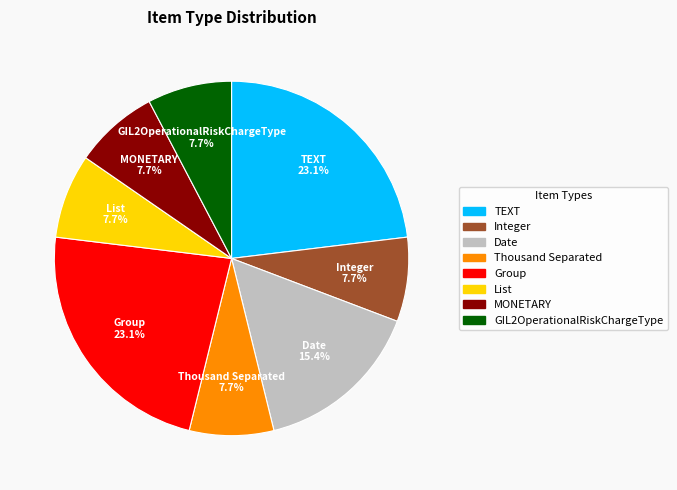

Is it true that Thousand Separated is 8% of the pie?

True